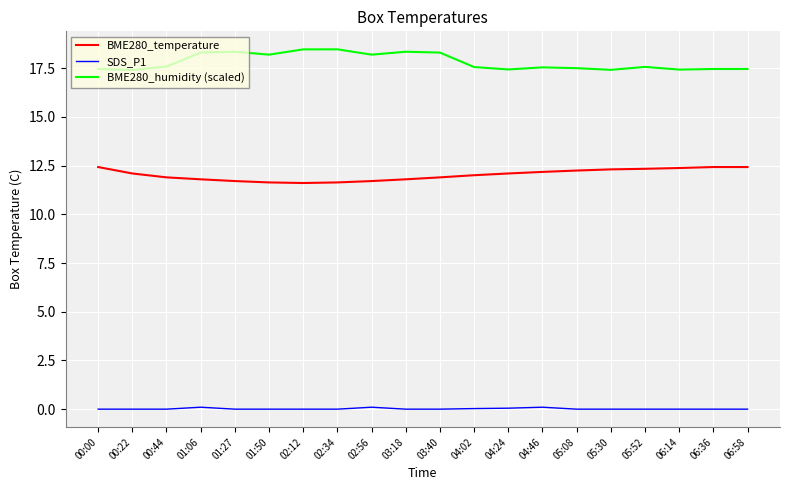

Which series has the largest total across all categories?

BME280_humidity (scaled)